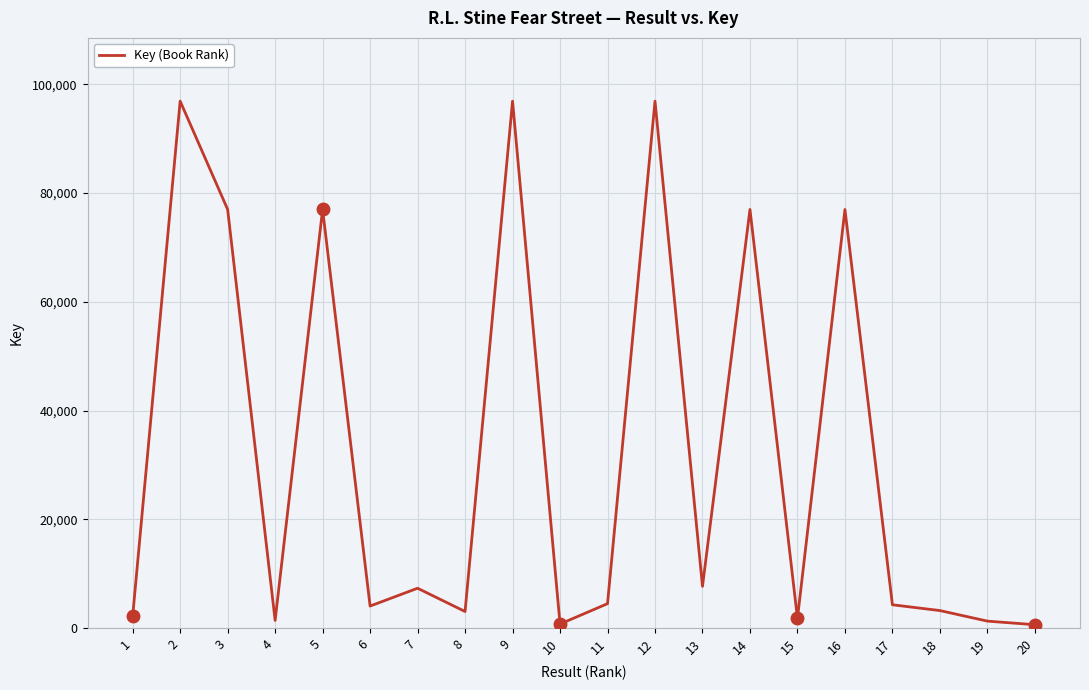

At which category does the data reach its first local peak?

2